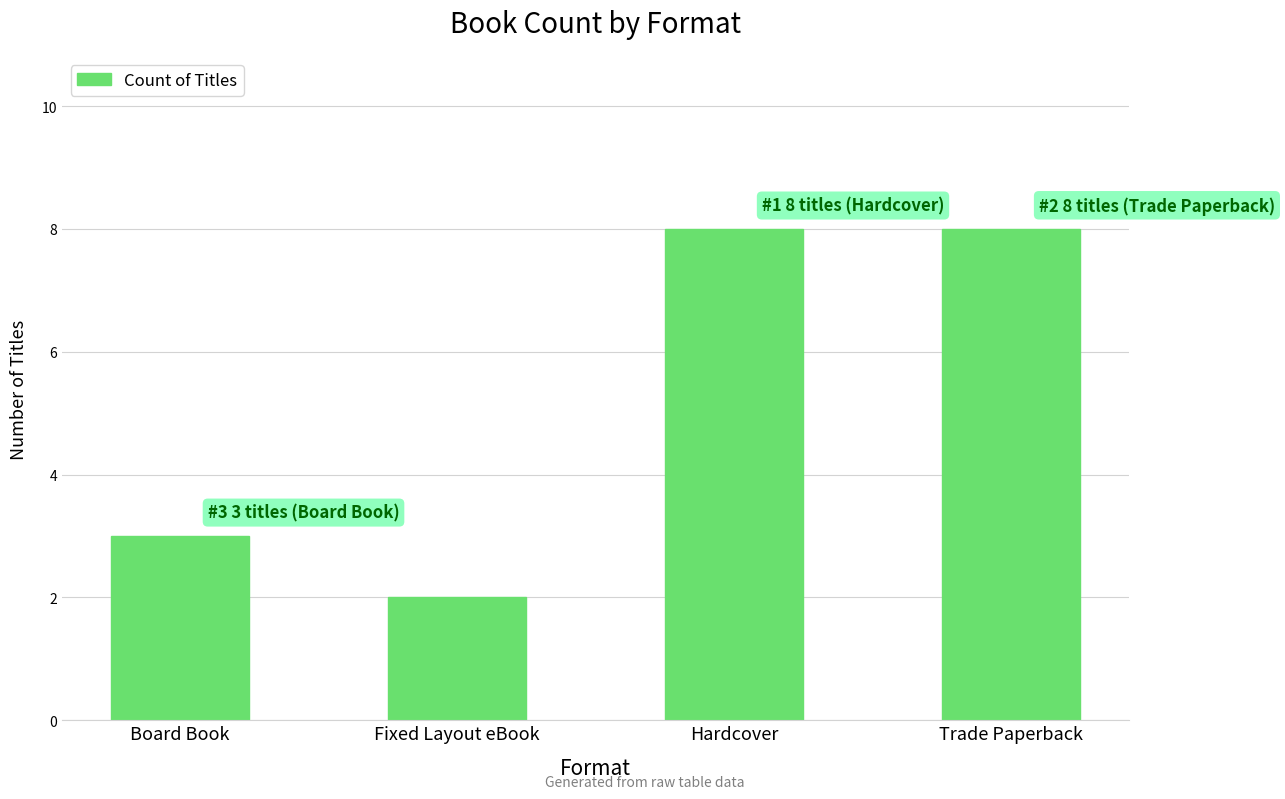

What is the maximum value shown in the chart?

8